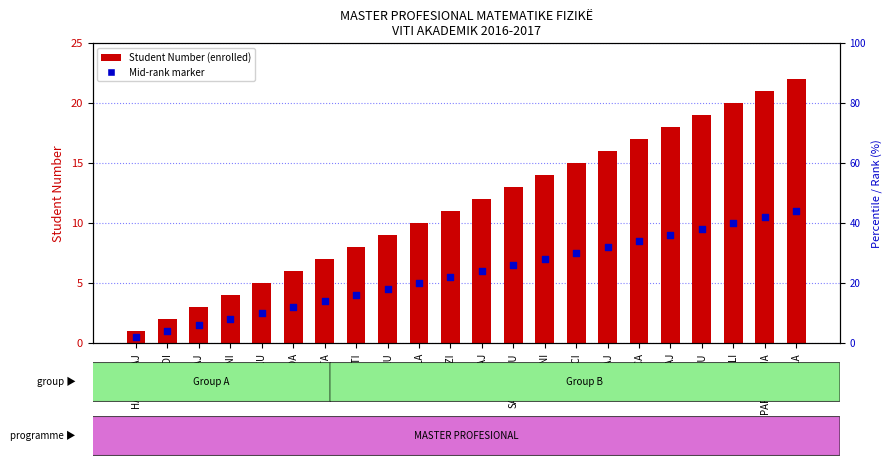

At which category is the sum across all series the highest?

MOLLA